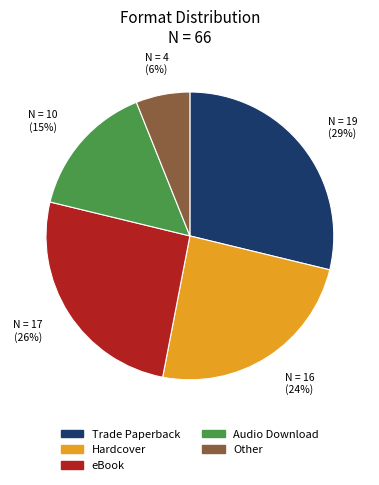

Is Hardcover the majority of the pie?

No